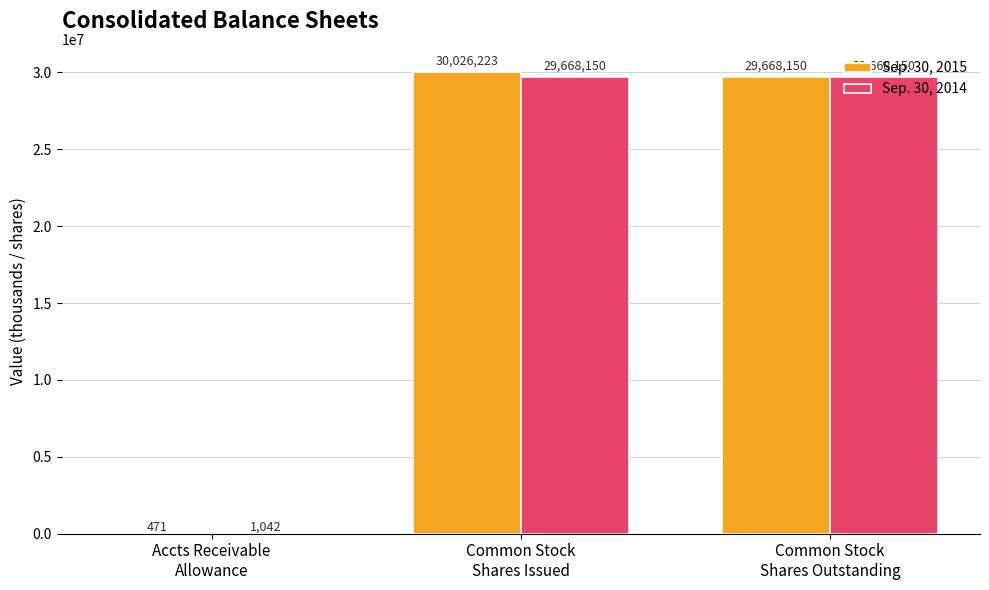

What is the maximum value shown in the chart?

30026223